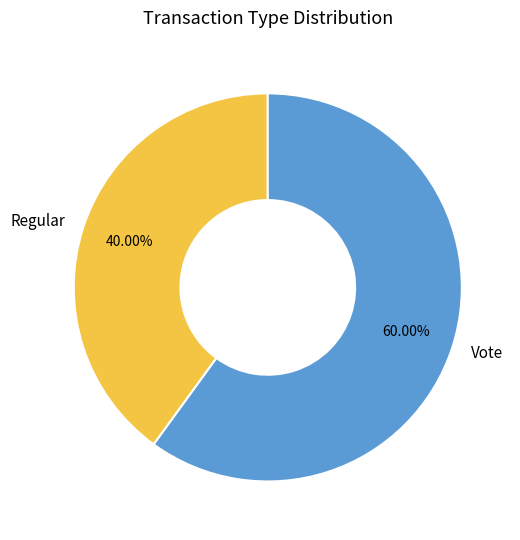

Which category has the smallest portion of the pie?

Regular